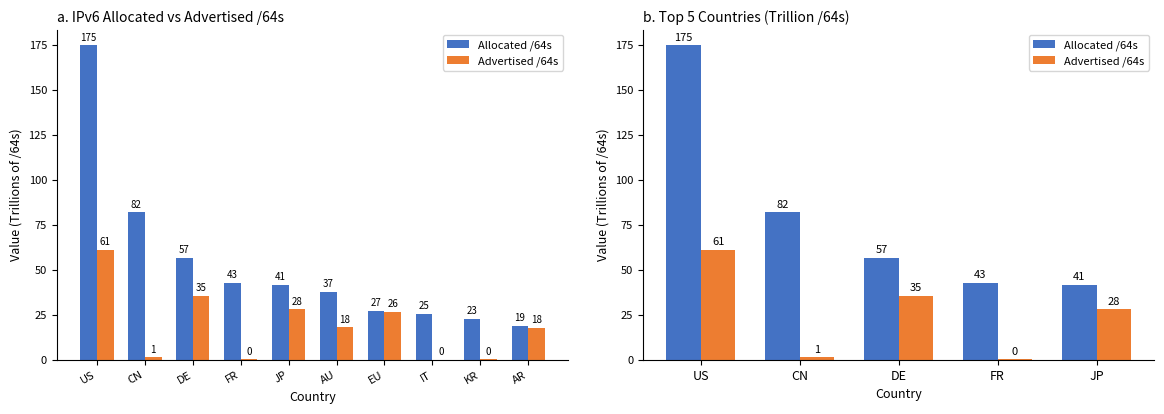

What is the average value of the Allocated /64s series?

79.4